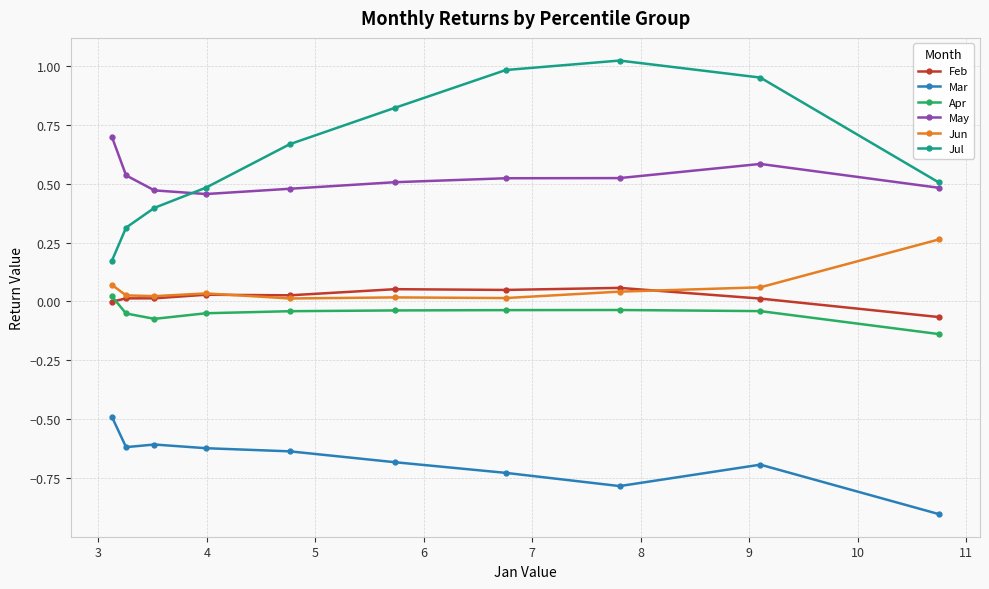

What is the lowest value of the Mar series?

-0.9